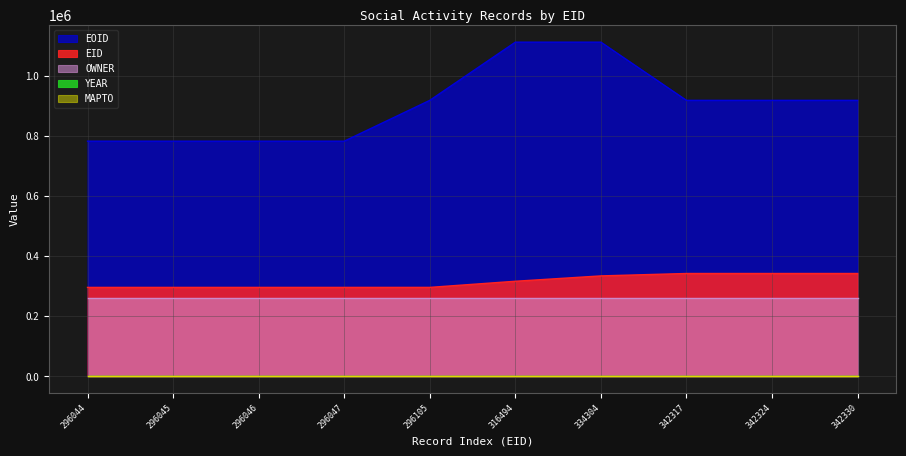

At which label is EOID closest to 946936?

296105